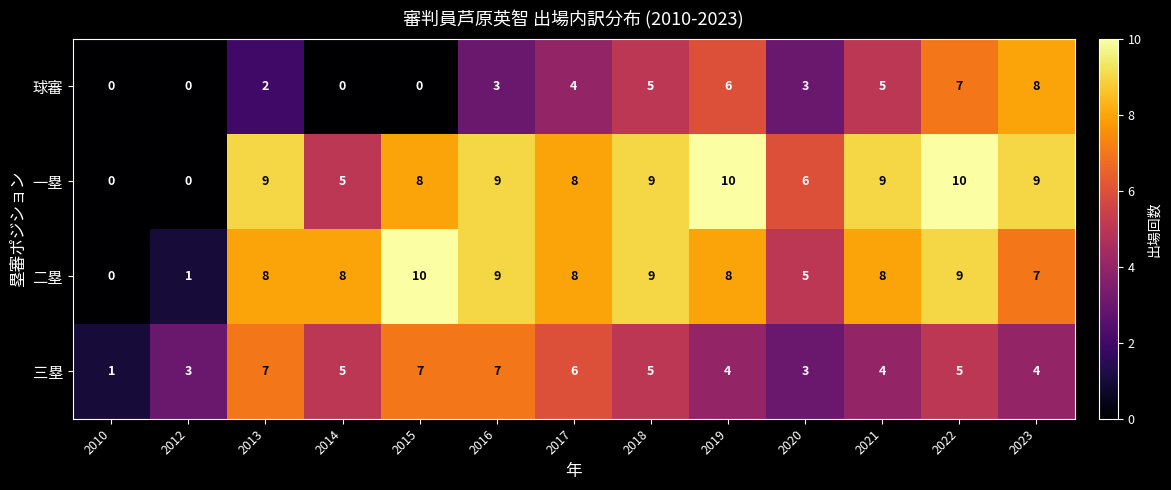

At which category is the sum across all series the highest?

2022